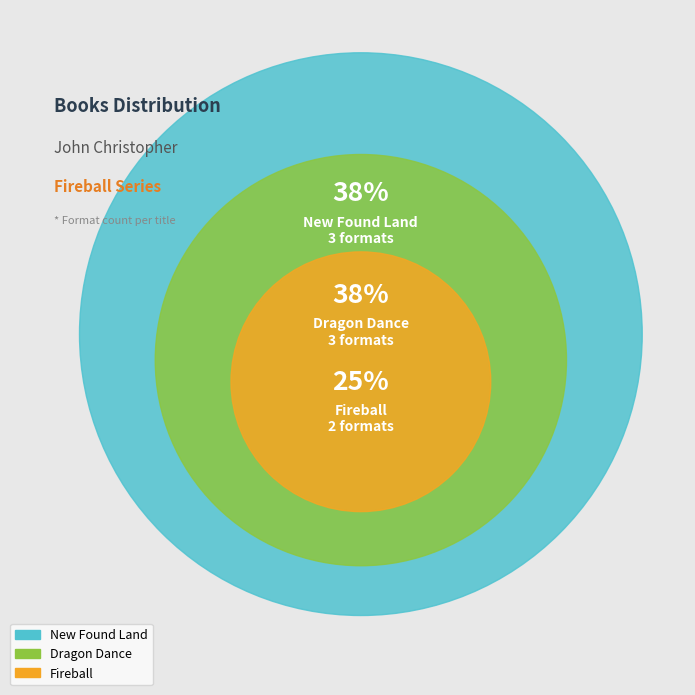

Which slice is the largest?

New Found Land